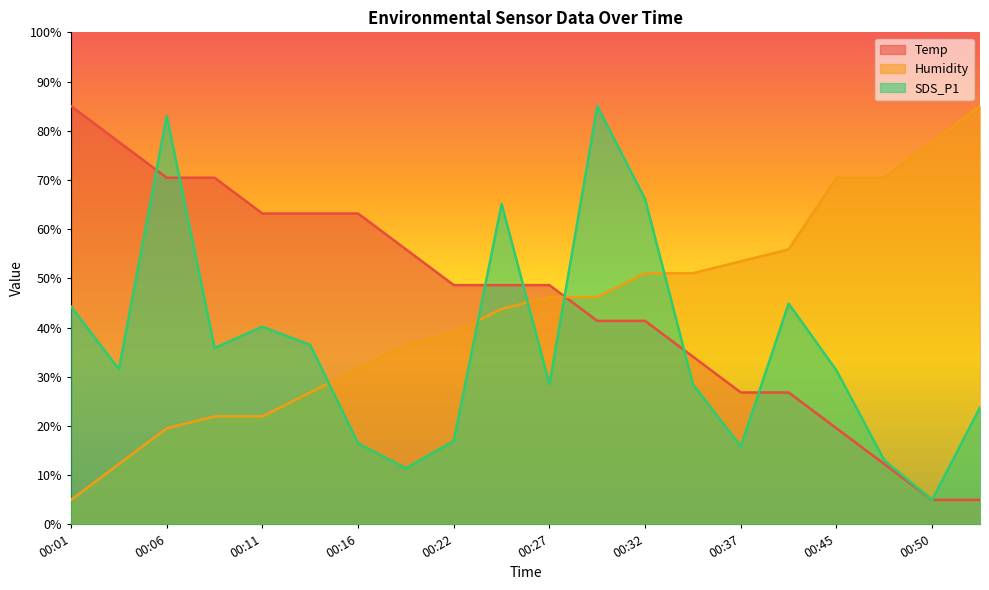

Where do Humidity and SDS_P1 first cross each other?

00:14 and 00:16